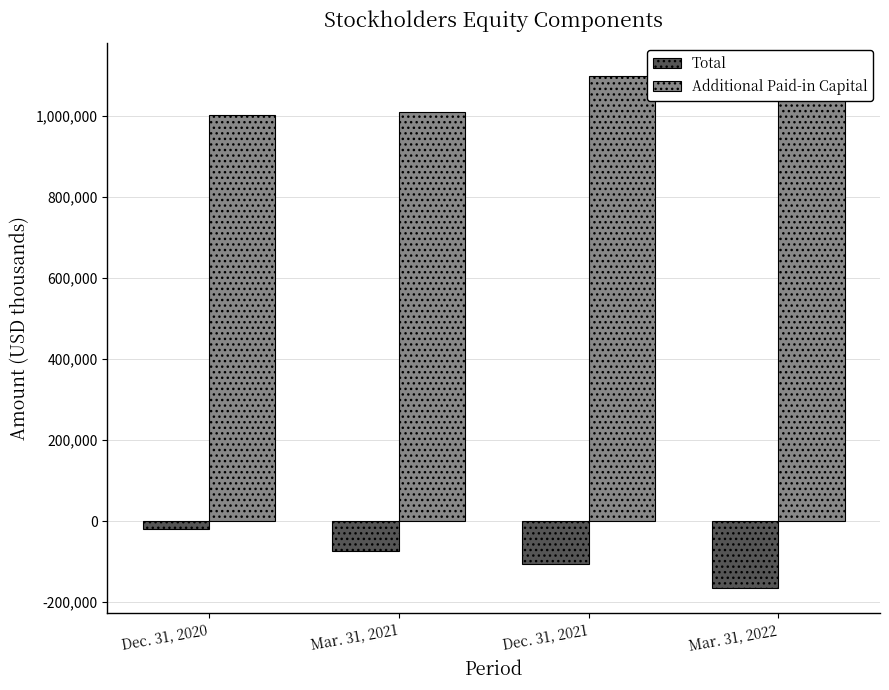

What is the smallest value displayed?

-164215